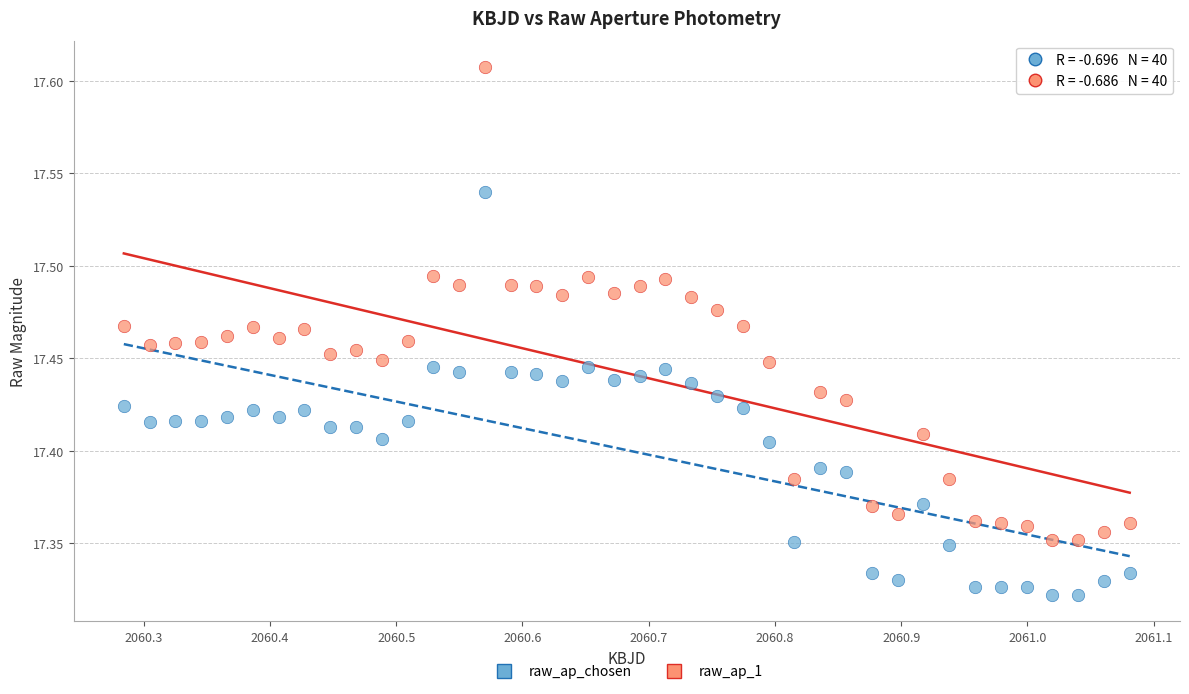

Which series contains the lowest Y value?

raw_ap_chosen